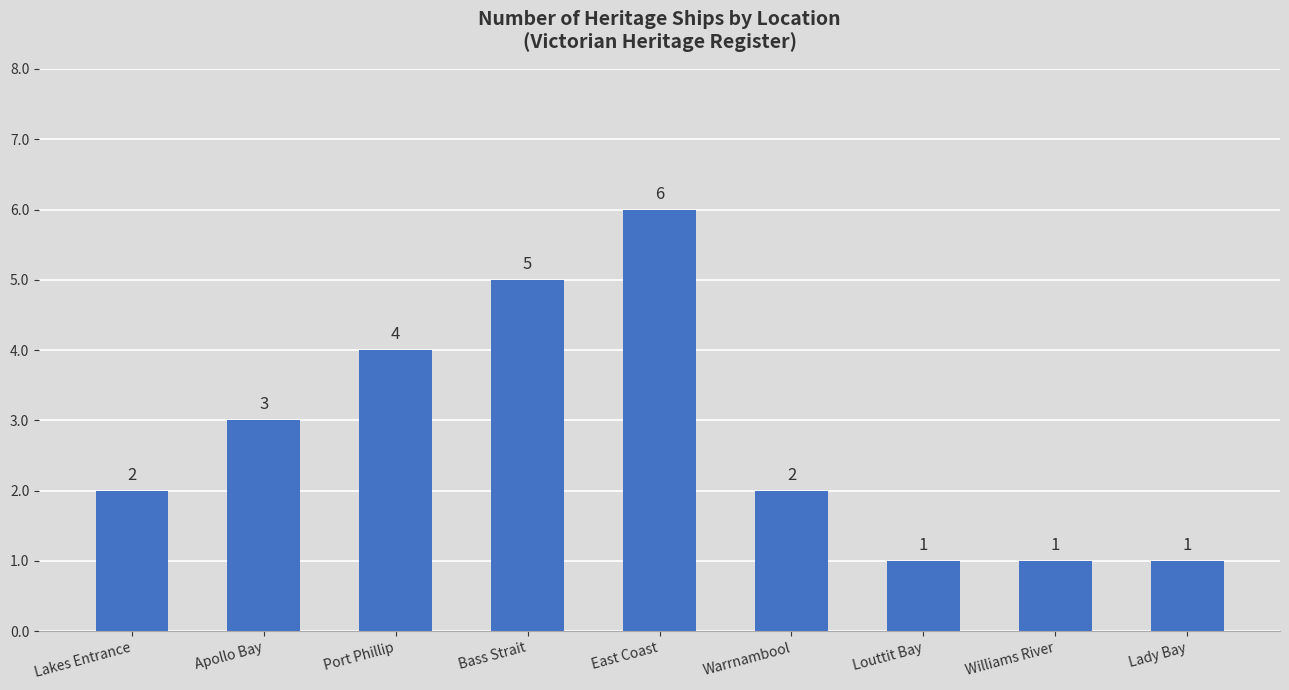

True or false: the data shows 3 at Lakes Entrance.

False